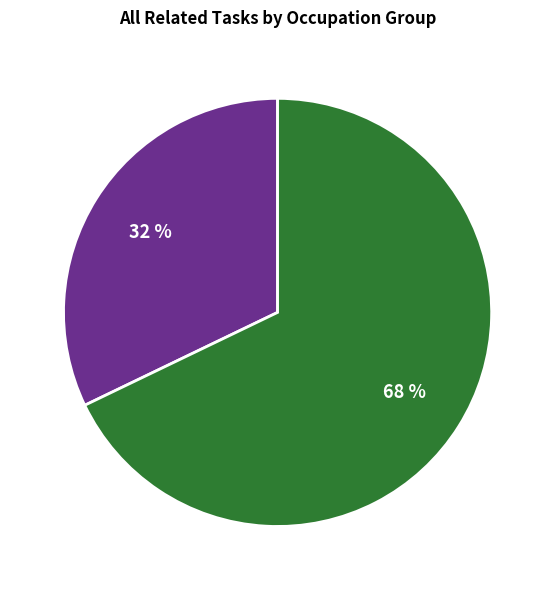

Rank the categories by value from highest to lowest.

Closely Related = 1, Closely Related = 2